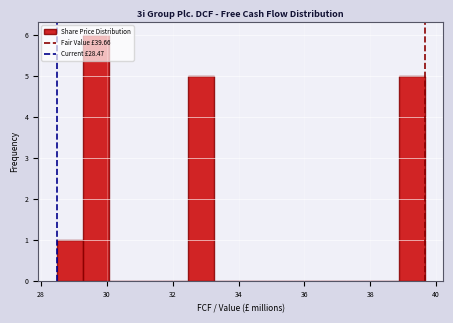

Read against the x-axis, roughly where is the centre of the tallest bar?

29.6